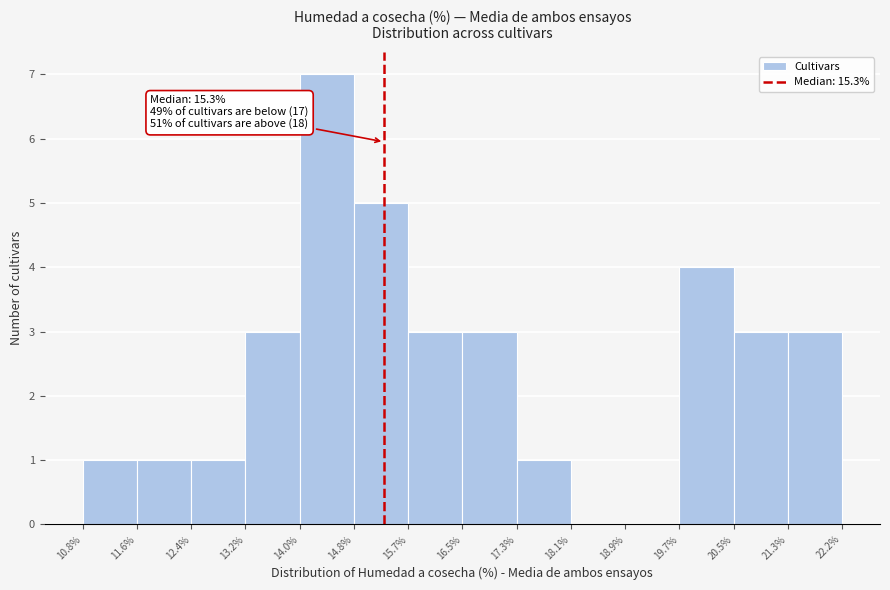

Which range on the x-axis has the tallest bar?

14.0% to 14.8%